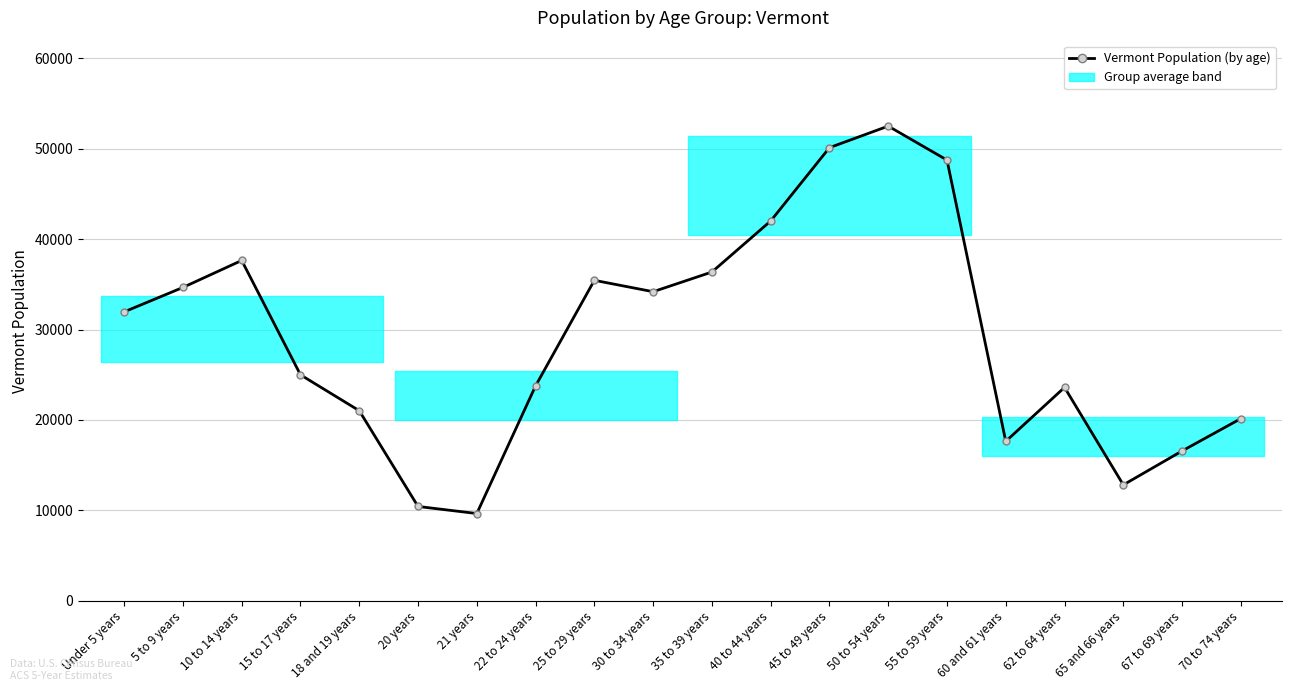

What is the difference between the maximum and minimum values?

42842